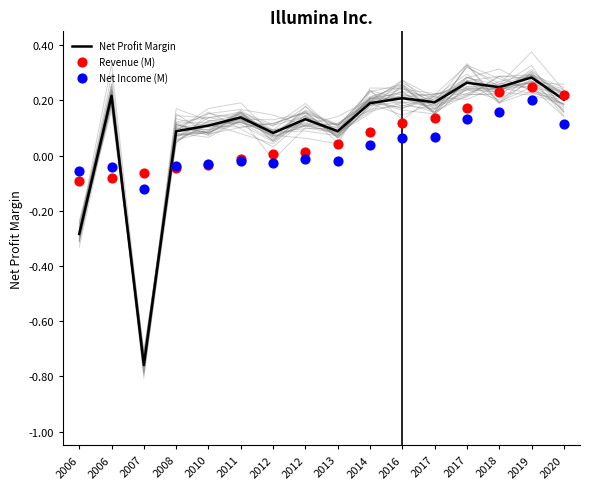

Which series reaches the maximum Y coordinate?

Net Profit Margin